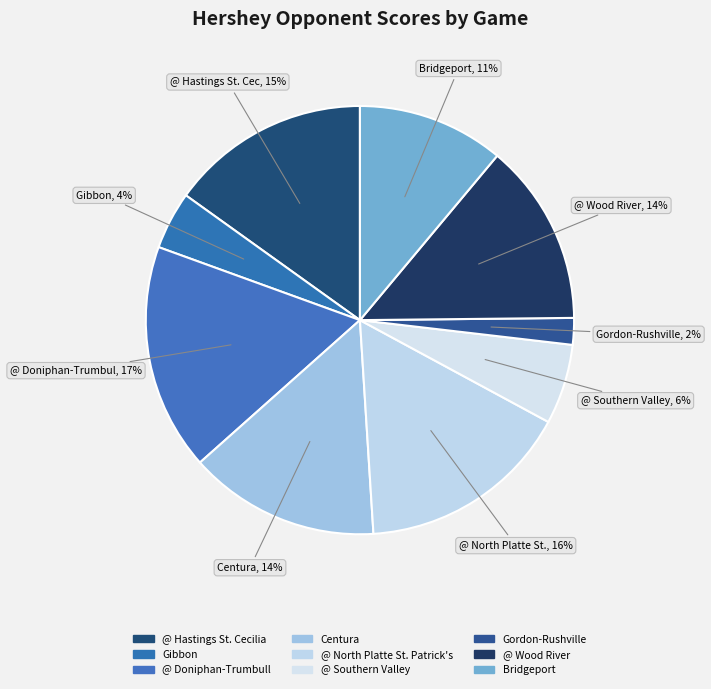

How many segments does this pie chart have?

9